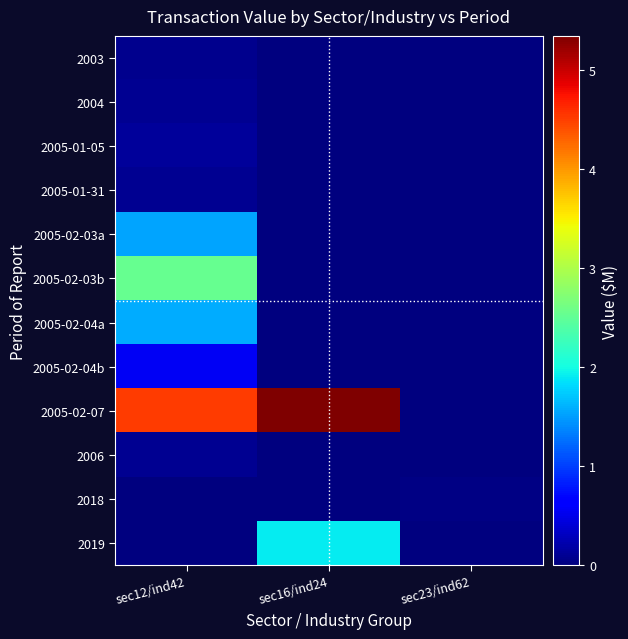

At which category is the sum across all series the highest?

sec12/ind42